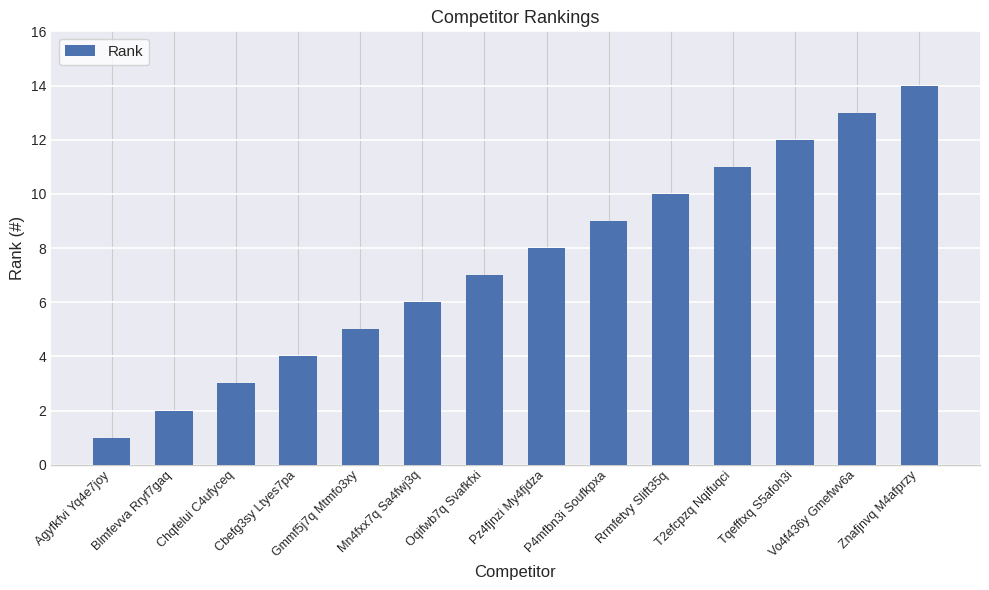

List the labels in order of value, largest first.

Znafjnvq M4afprzy, Vo4f436y Gmefwv6a, Tqefftxq S5afoh3i, T2efcpzq Nqifuqci, Rrmfetvy Slift35q, P4mfbn3i Soufkpxa, Pz4fjnzi My4fjdza, Oqifwb7q Svafkfxi, Mn4fxx7q Sa4fwj3q, Gmmf5j7q Mtmfo3xy, Cbefg3sy Ltyes7pa, Chqfelui C4ufyceq, Blmfevva Rryf7gaq, Agyfkfvi Yq4e7joy